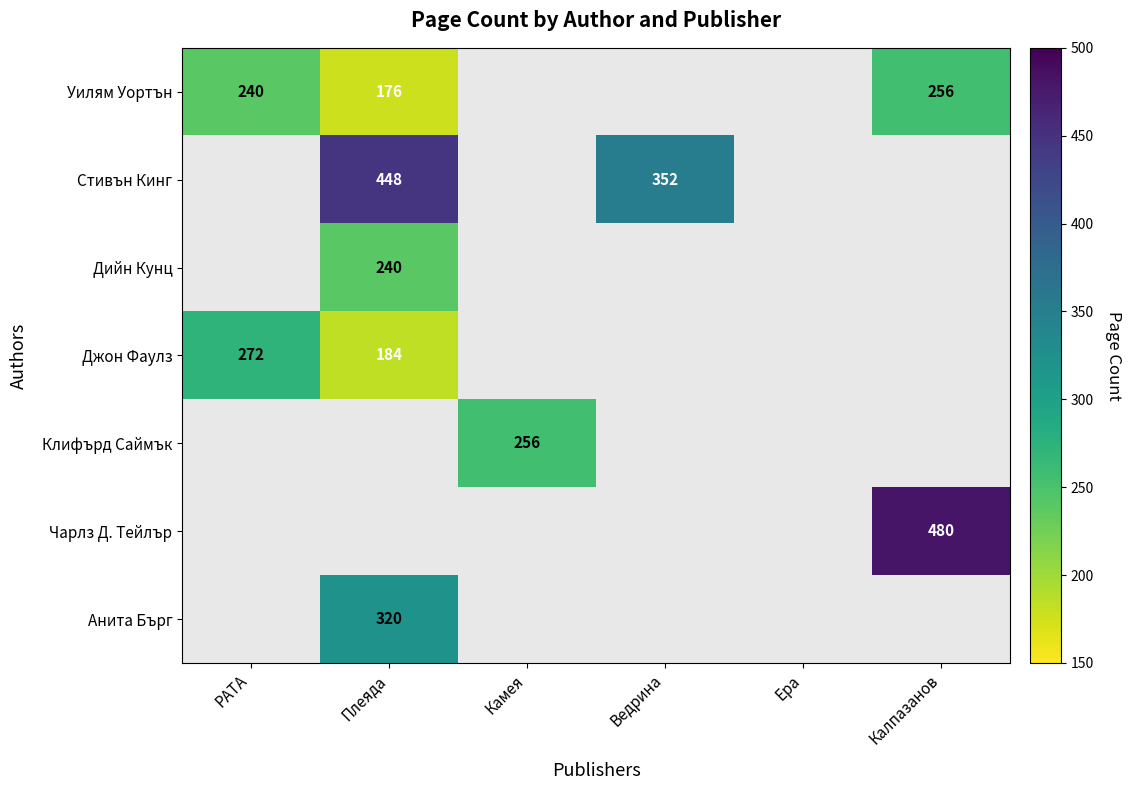

Is it true that Уилям Уортън equals 310 at Плеяда?

False